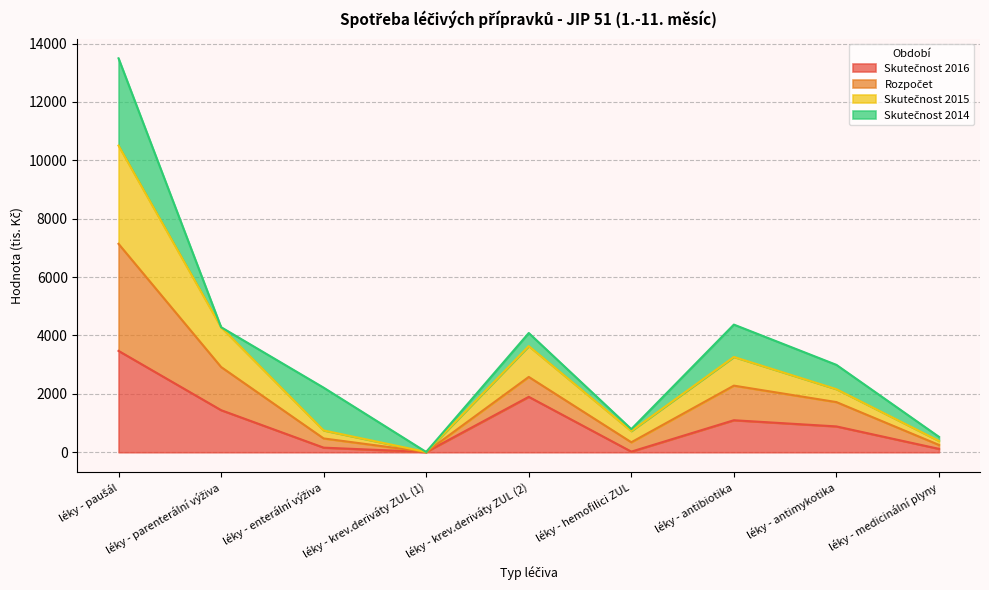

Where does the Rozpočet series first go above 2160?

léky - paušál